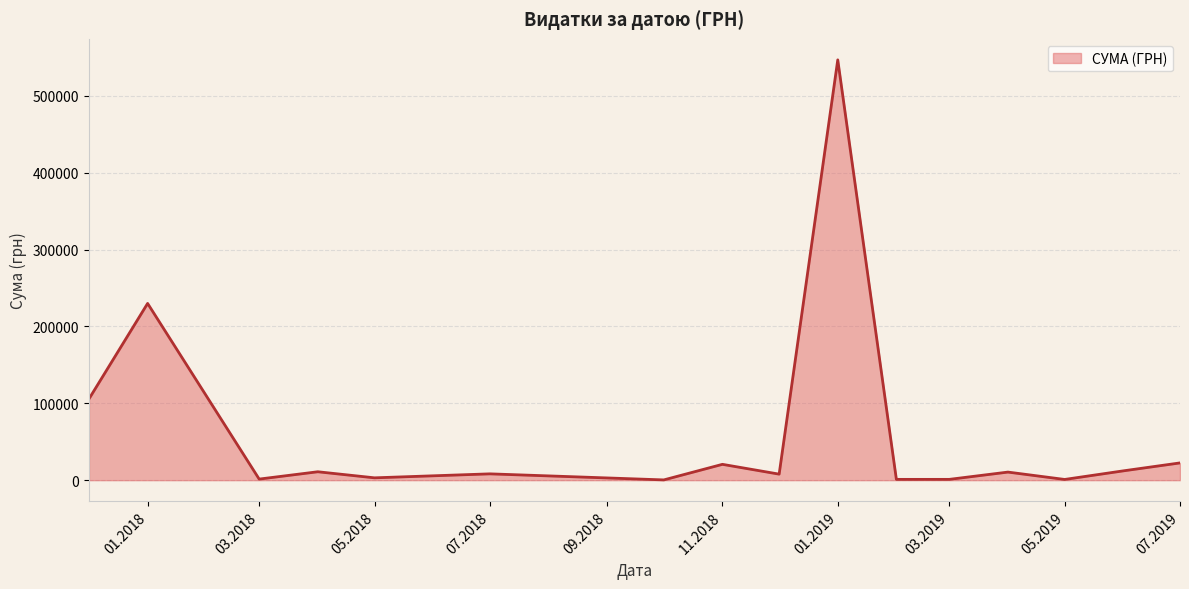

How many lines are shown in the chart?

1